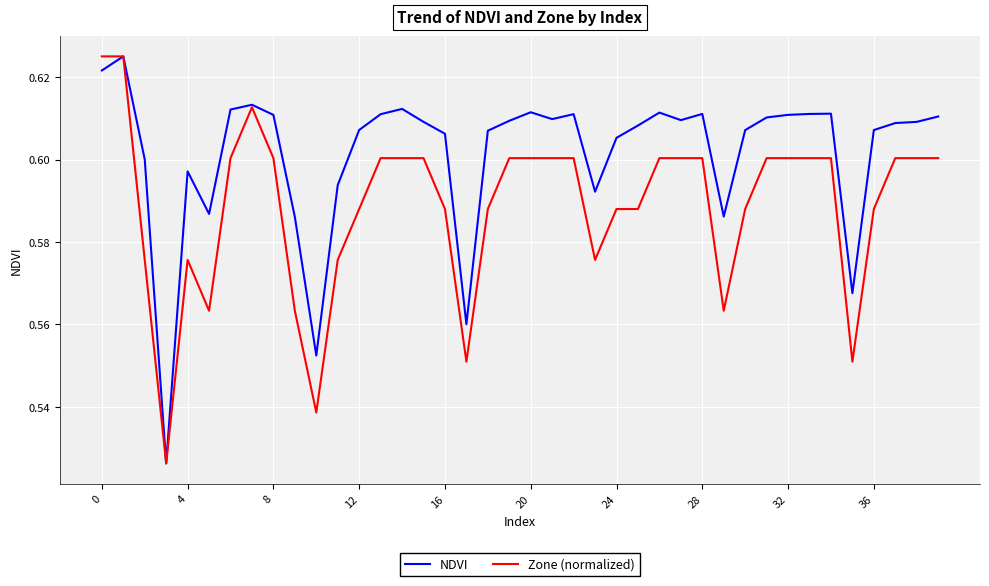

Which series has the largest total across all categories?

NDVI